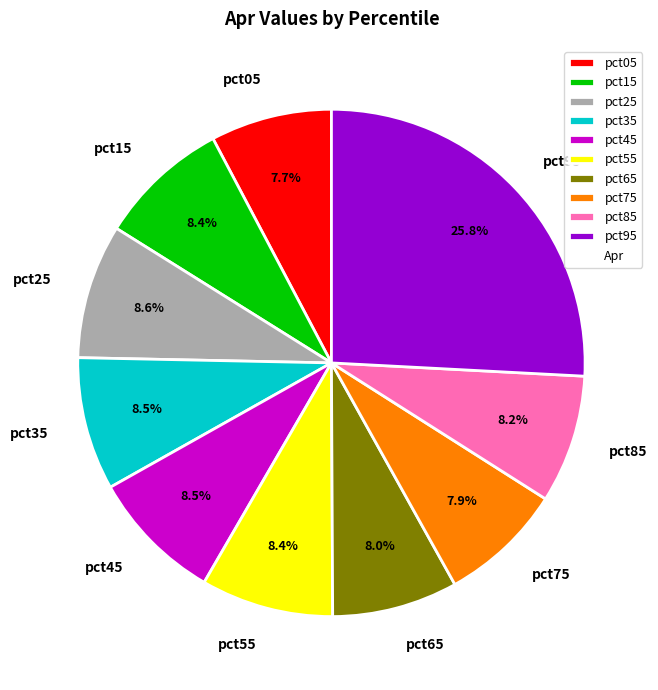

Does any single category account for the majority?

No